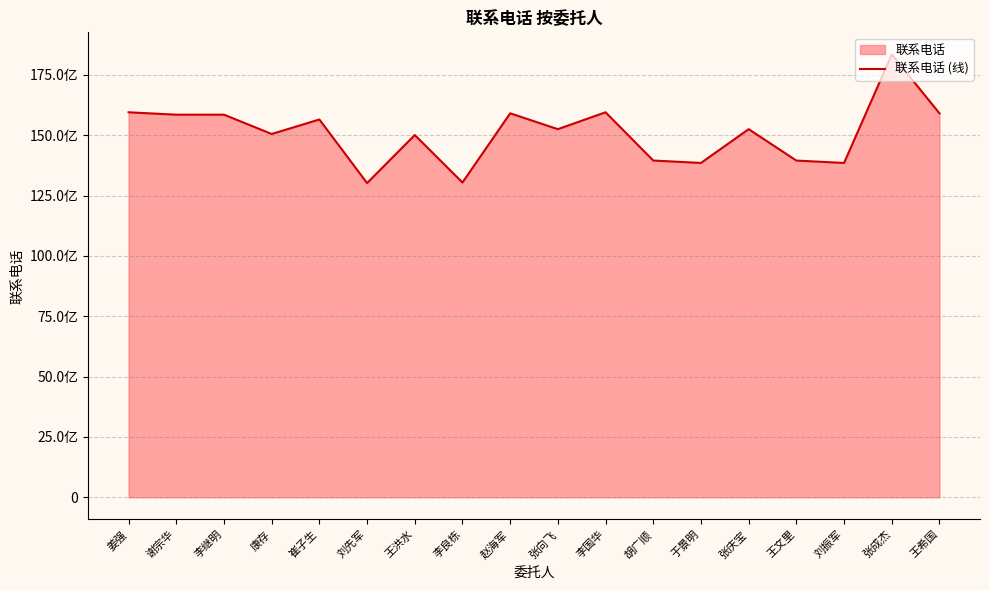

Rank the categories by value from lowest to highest.

刘先军, 李良栋, 刘振军, 于景明, 王文里, 胡广顺, 王洪水, 康存, 张向飞, 张庆宝, 崔子生, 谢宗华, 李继明, 王希国, 赵海军, 姜强, 李国华, 张成杰